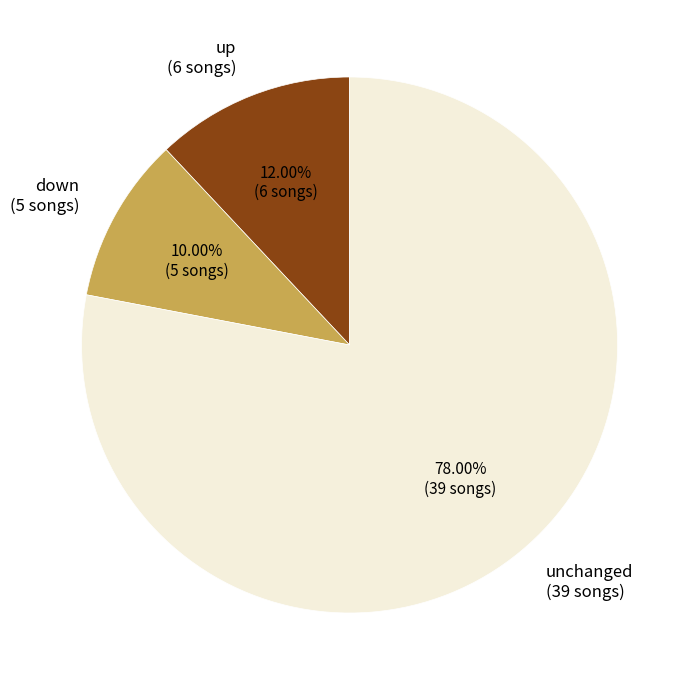

Do up (6 songs) and unchanged (39 songs) together represent more than half of the pie?

Yes